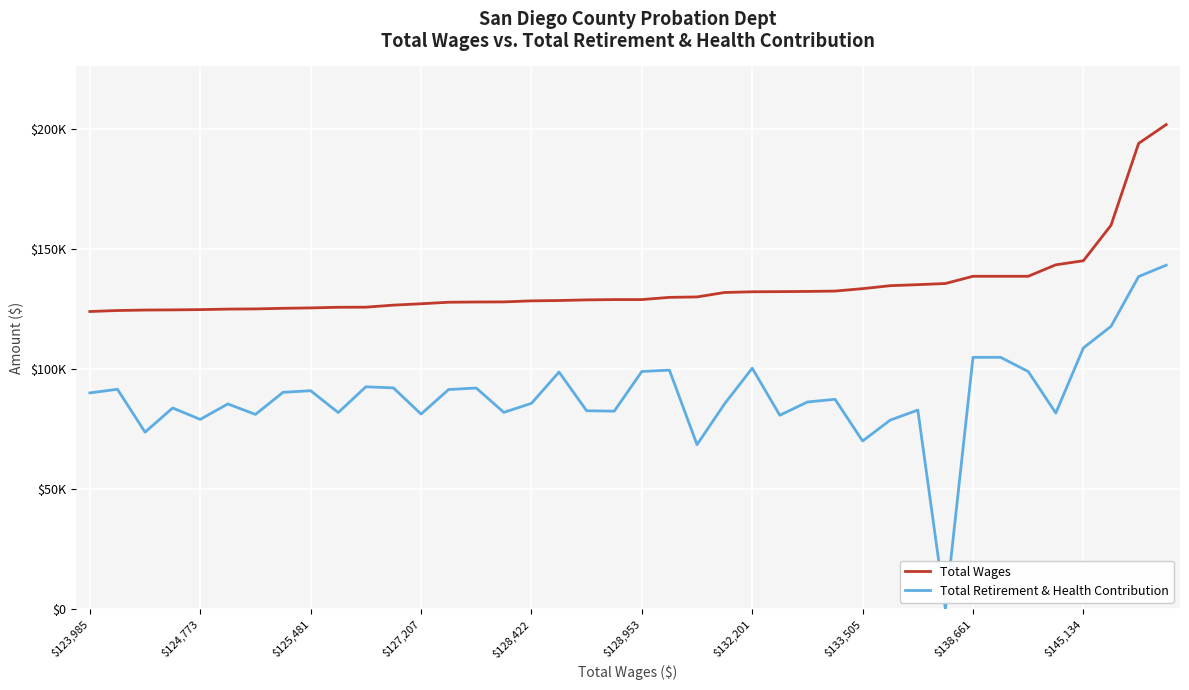

In Total Retirement & Health Contribution, how many points are higher than both neighbors (excluding endpoints)?

11